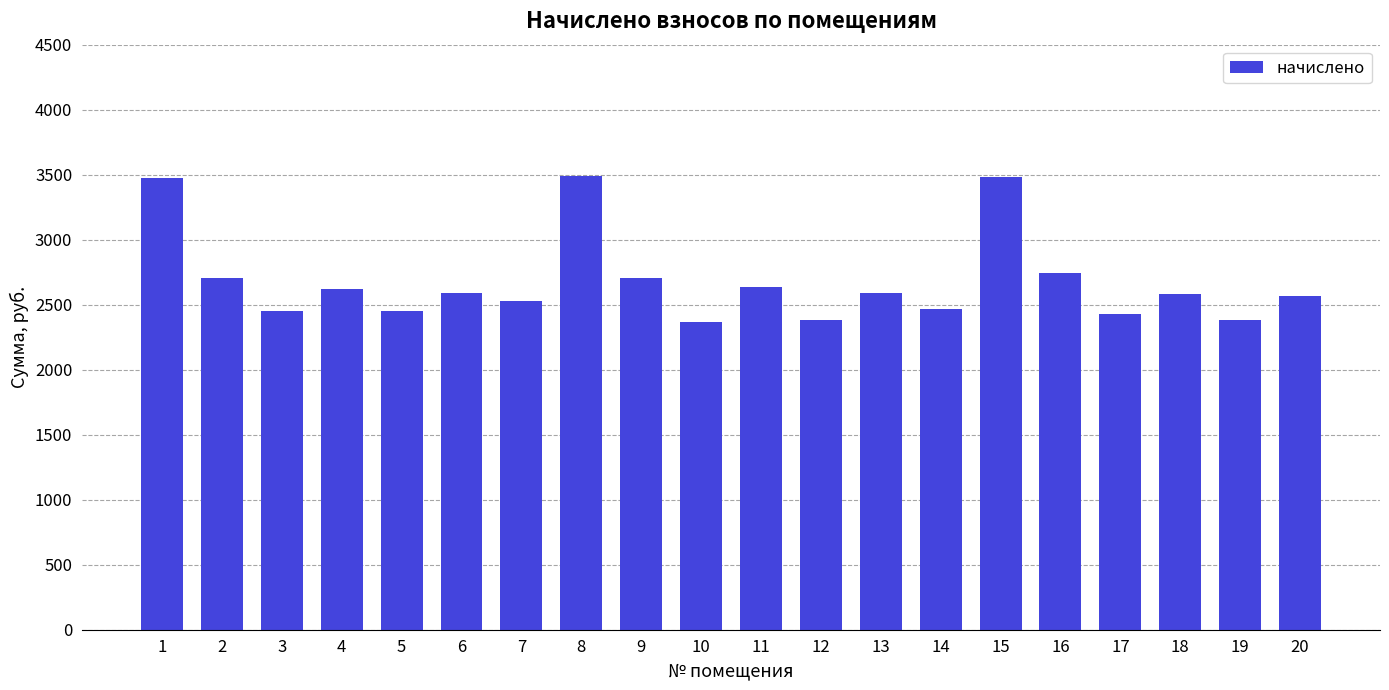

Are the bars grouped side by side (vs. stacked)?

No